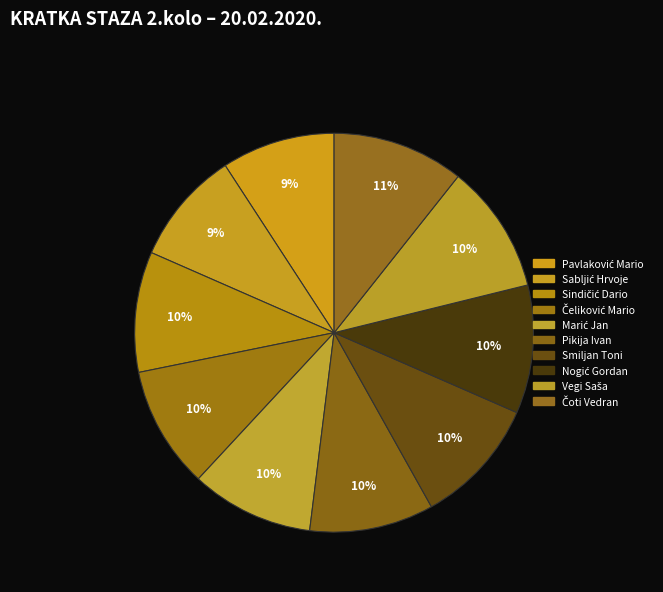

Does Nogić Gordan account for over 50% of the chart?

No